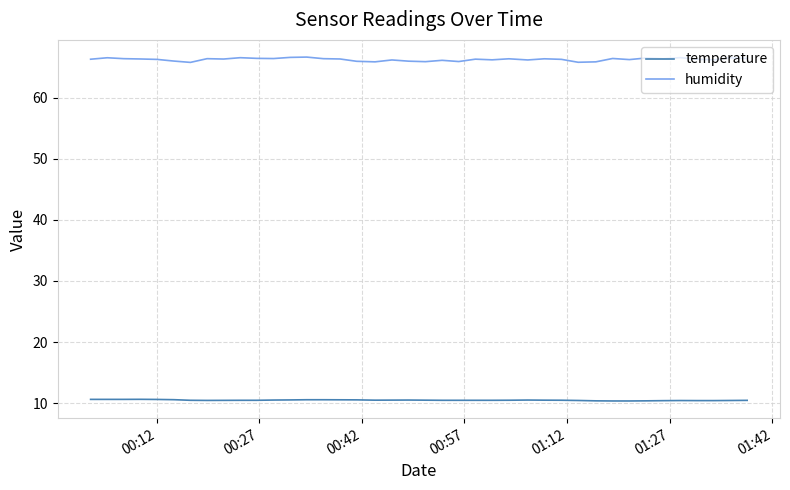

What is the difference between the maximum and minimum values in the temperature series?

0.3